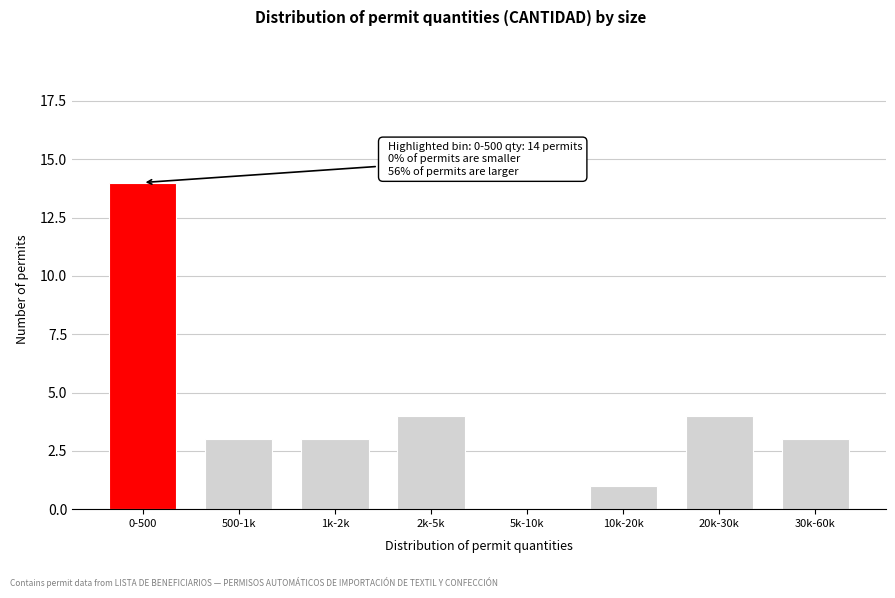

Reading right to left, list all the values displayed in this chart.

30k-60k=3	20k-30k=4	10k-20k=1	5k-10k=0	2k-5k=4	1k-2k=3	500-1k=3	0-500=14